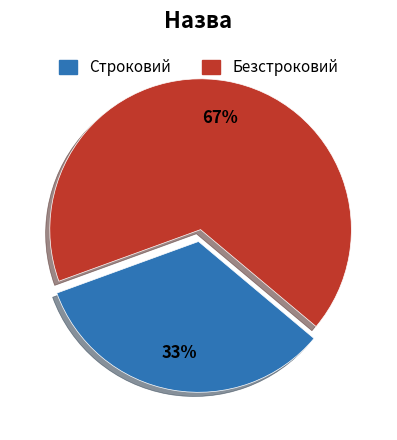

To the nearest percent, what is the combined percentage of Строковий and Безстроковий?

100%